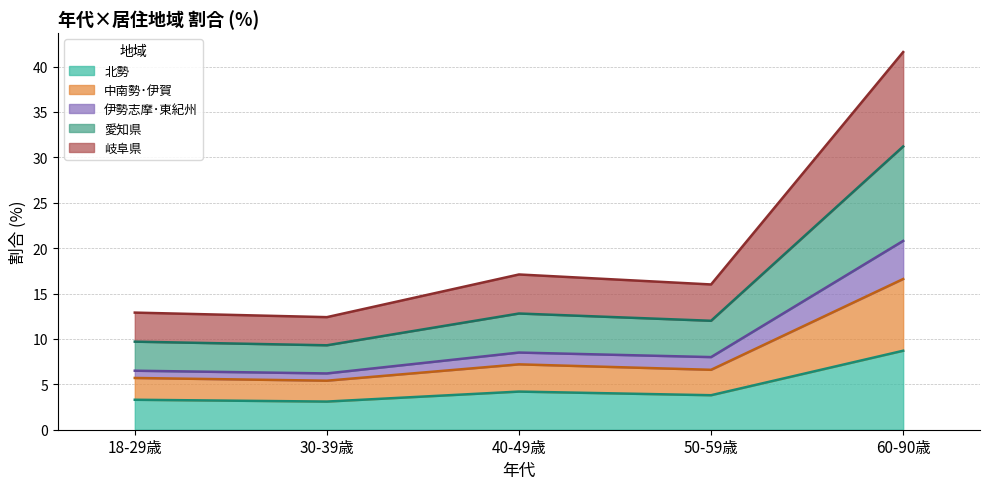

True or false: 北勢 and 愛知県 intersect in this chart.

False